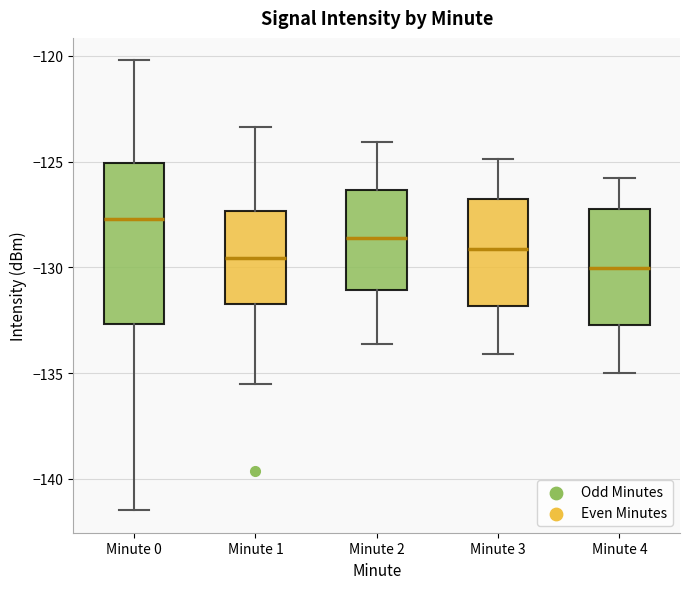

Which box has the lowest median line?

Minute 4